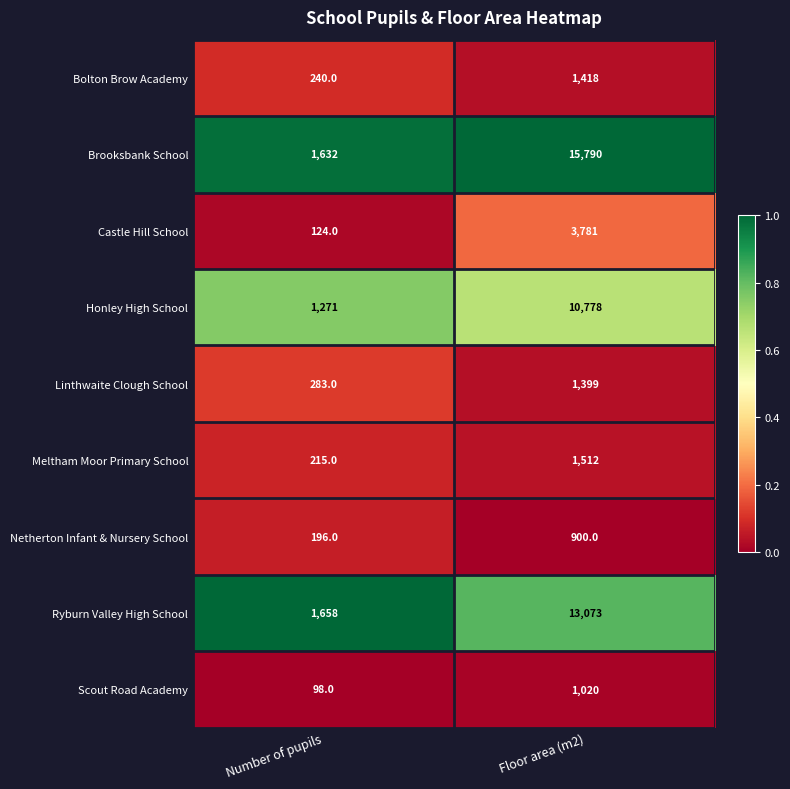

How many categories are shown in the chart?

2